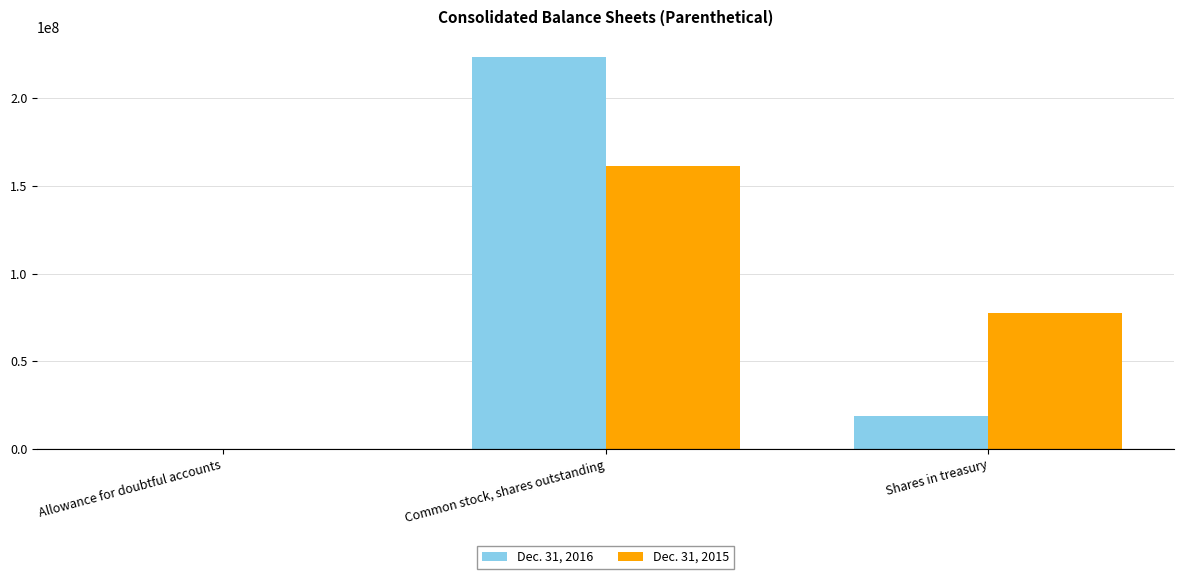

What is the average value of the Dec. 31, 2015 series?

79733490